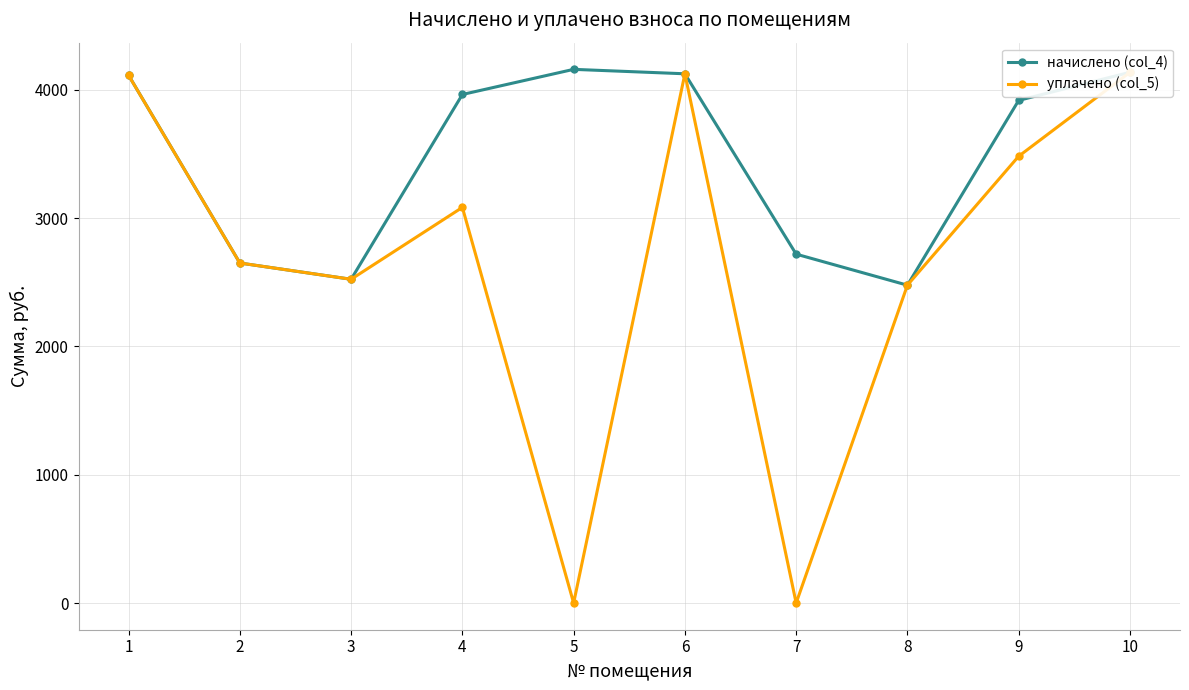

Which series changed the most between 1 and 3?

начислено (col_4)